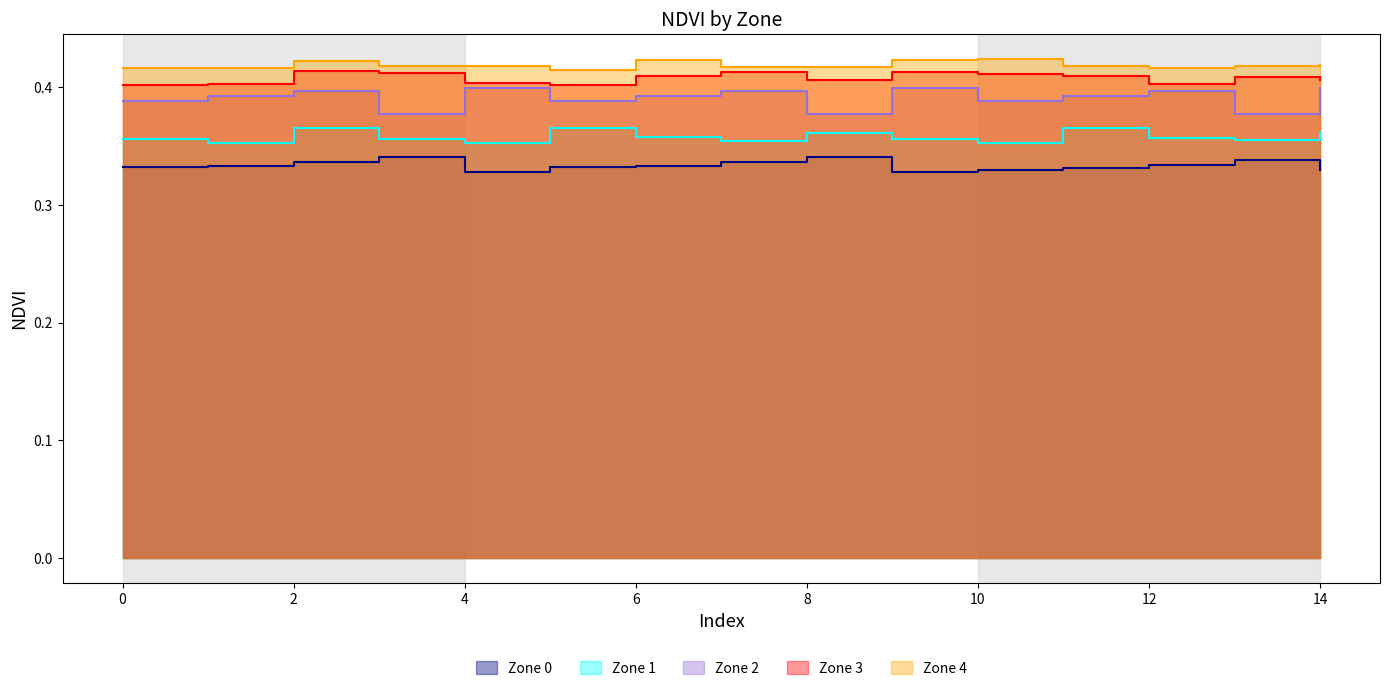

True or false: Zone 4 has more than 1 interior local peaks.

True